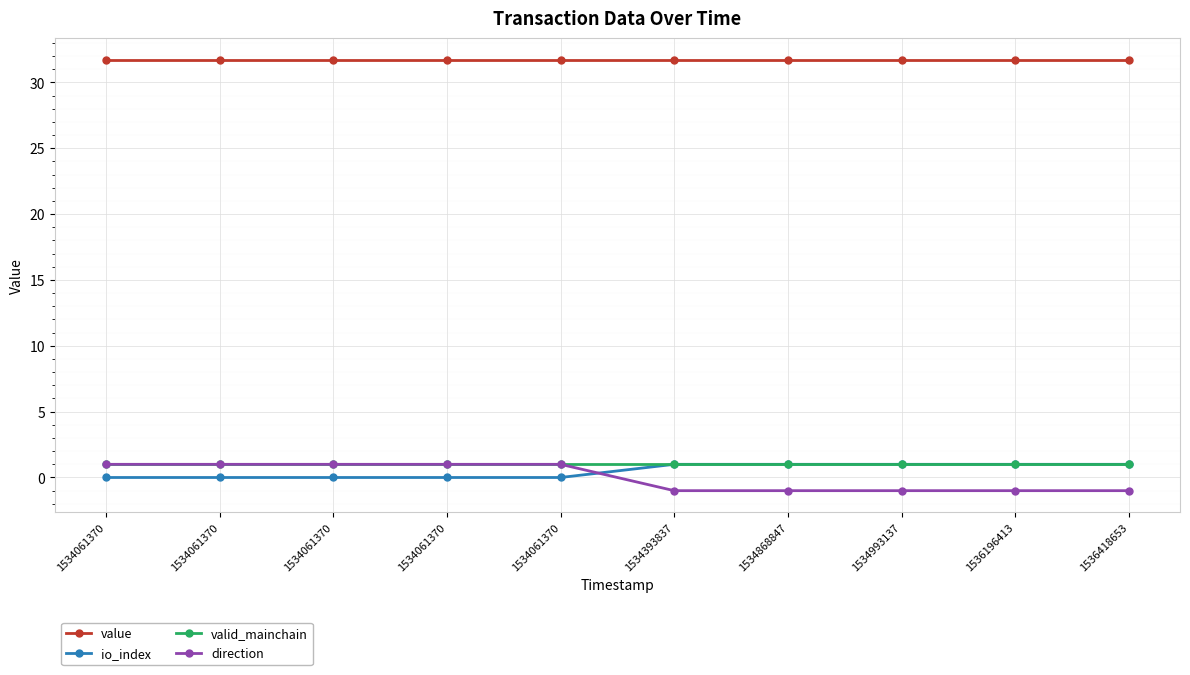

Which series has the widest spread of values?

direction